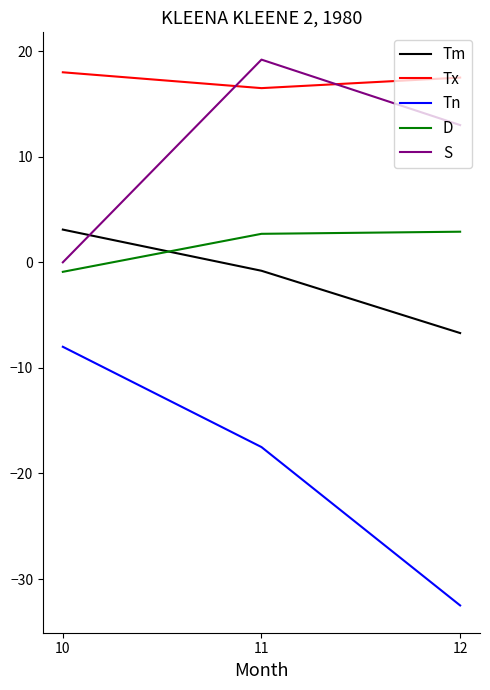

What is the difference between the Tx values at 10 and 11?

1.5